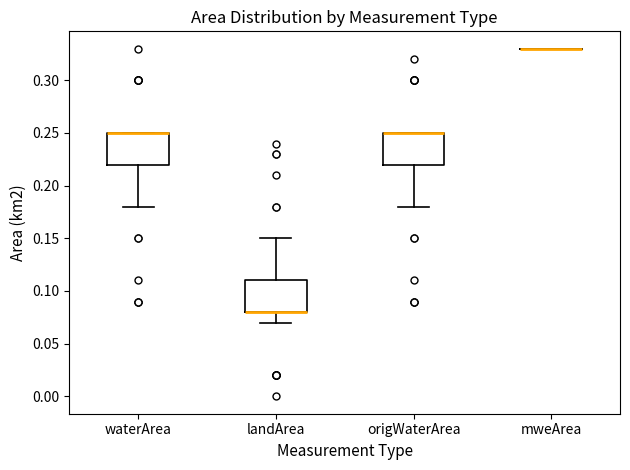

Reading left to right, transcribe this box plot: for each box, give where its median line is, the range the box spans, and where its two whiskers end, as read against the y-axis. The values are not printed on the chart, so give them approximately, as read against the axis.

waterArea: median 0.25 (drawn on the box's upper edge), box 0.22 to 0.25, whiskers 0.18 to 0.25
landArea: median 0.08 (drawn on the box's lower edge), box 0.08 to 0.11, whiskers 0.07 to 0.15
origWaterArea: median 0.25 (drawn on the box's upper edge), box 0.22 to 0.25, whiskers 0.18 to 0.25
mweArea: box collapsed to a line at 0.33, whiskers 0.33 to 0.33